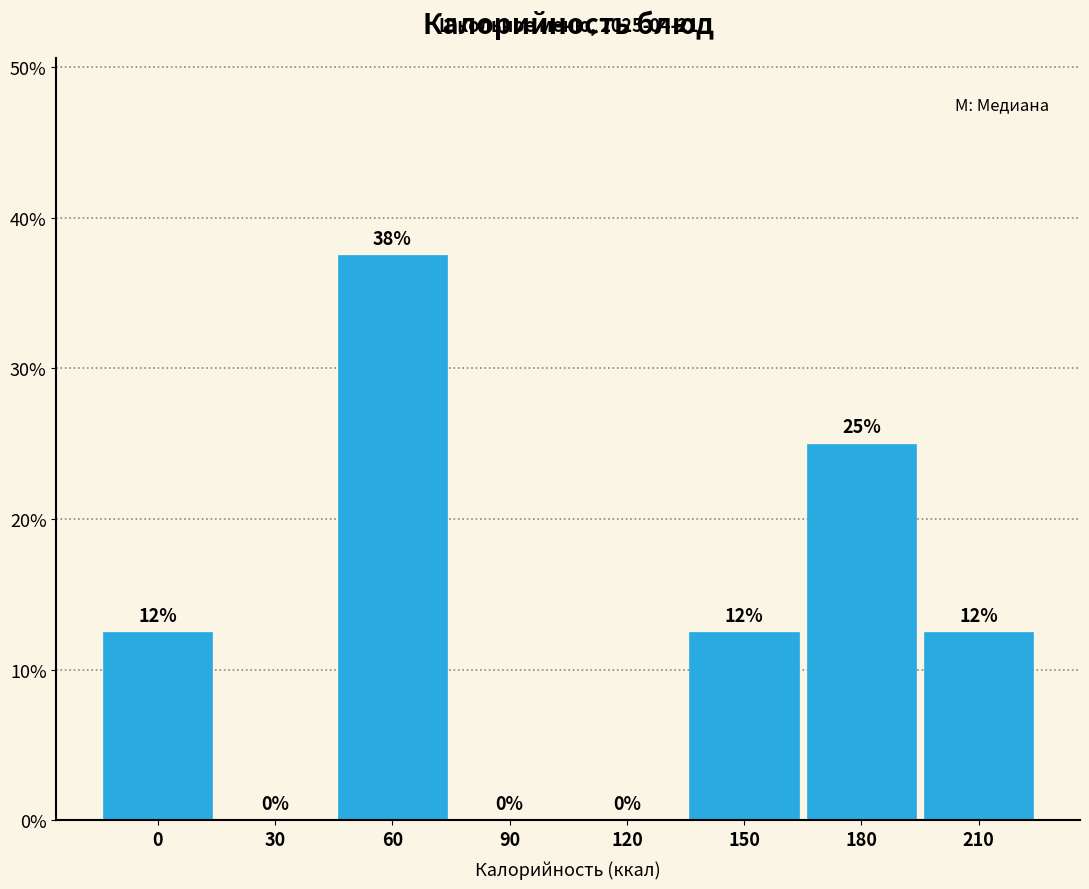

Which category has the highest value across all series?

60